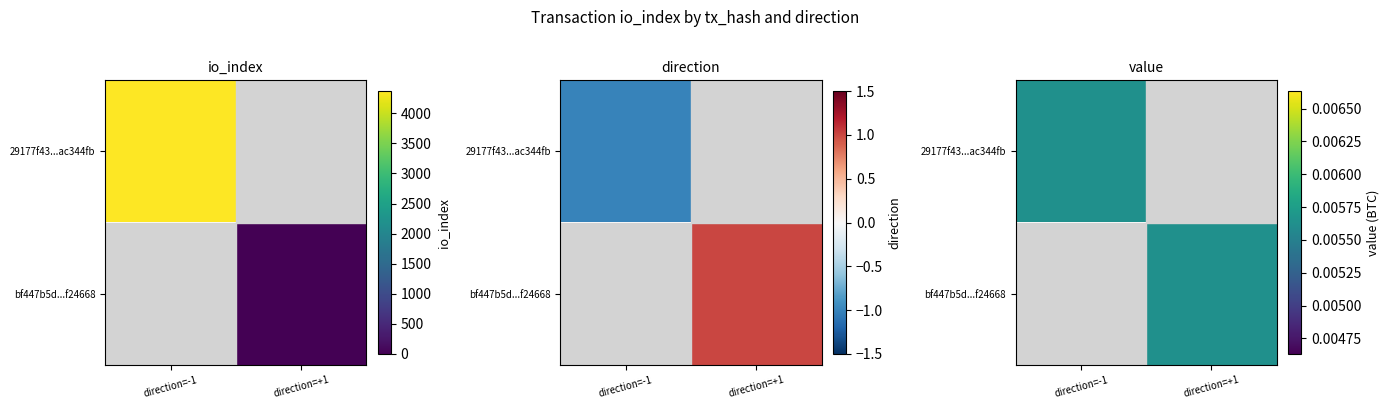

At which label is bf447b5d4cb0e1505295b9ccdef426056f24668 closest to 0?

io_index